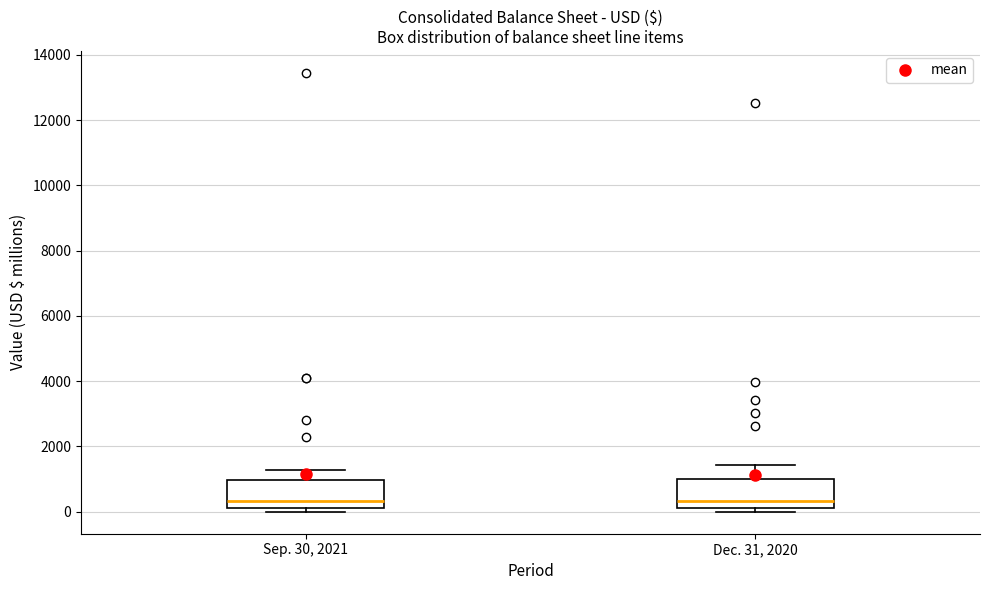

Reading left to right, transcribe this box plot: for each box, give where its median line is, the range the box spans, and where its two whiskers end, as read against the y-axis. The values are not printed on the chart, so give them approximately, as read against the axis.

Sep. 30, 2021: median 400, box 200 to 1000, whiskers 0 to 1200
Dec. 31, 2020: median 400, box 200 to 1000, whiskers 0 to 1400